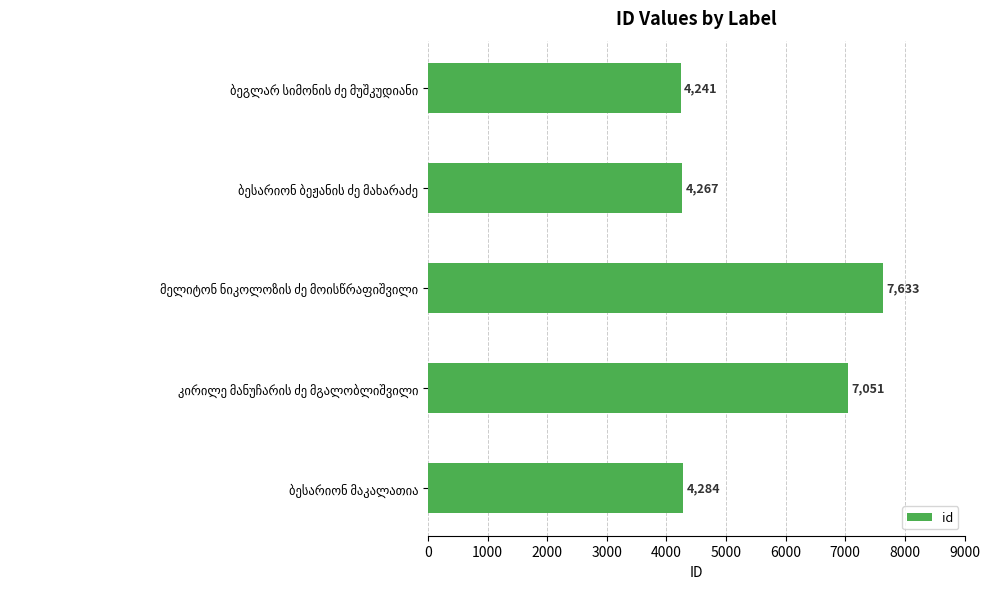

Reading top to bottom, extract all data points from this chart.

4241	4267	7633	7051	4284